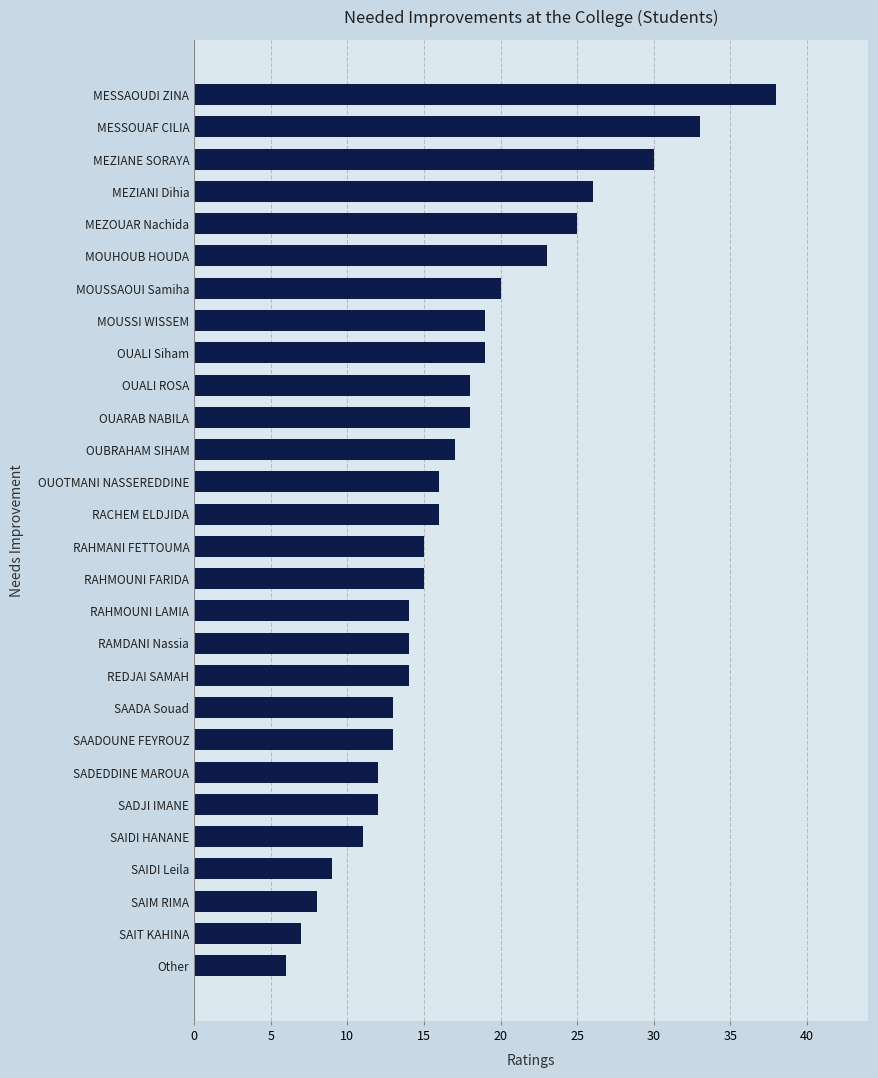

What is the label of the 13th bar from the top?

OUOTMANI NASSEREDDINE